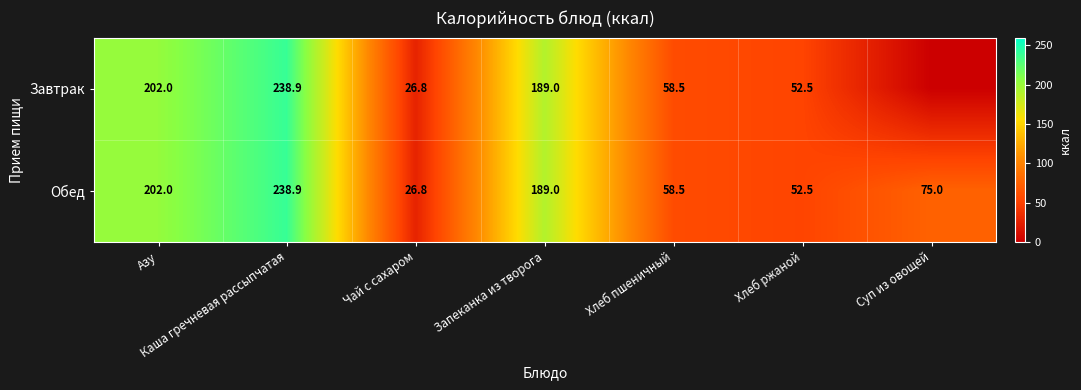

What is the sum of the Обед values at Азу and Хлеб ржаной?

254.5